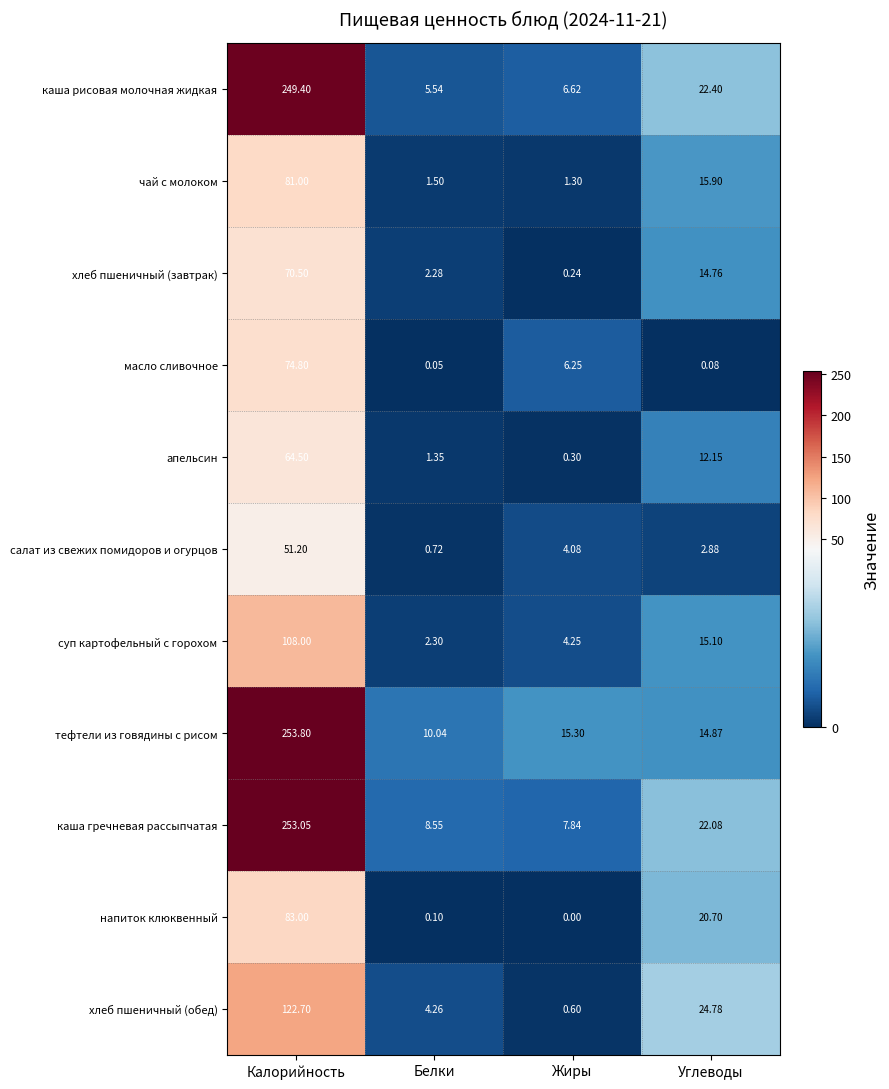

At Белки, list the series in order from largest to smallest.

тефтели из говядины с рисом, каша гречневая рассыпчатая, каша рисовая молочная жидкая, хлеб пшеничный (обед), суп картофельный с горохом, хлеб пшеничный (завтрак), чай с молоком, апельсин, салат из свежих помидоров и огурцов, напиток клюквенный, масло сливочное